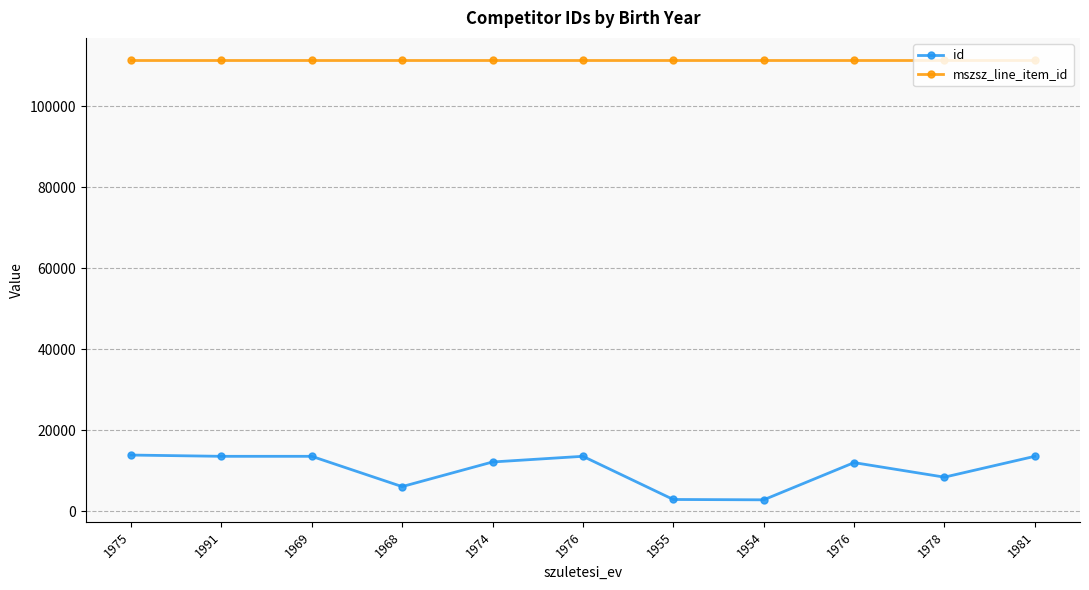

Is it true that mszsz_line_item_id equals 163613 at 1991?

False